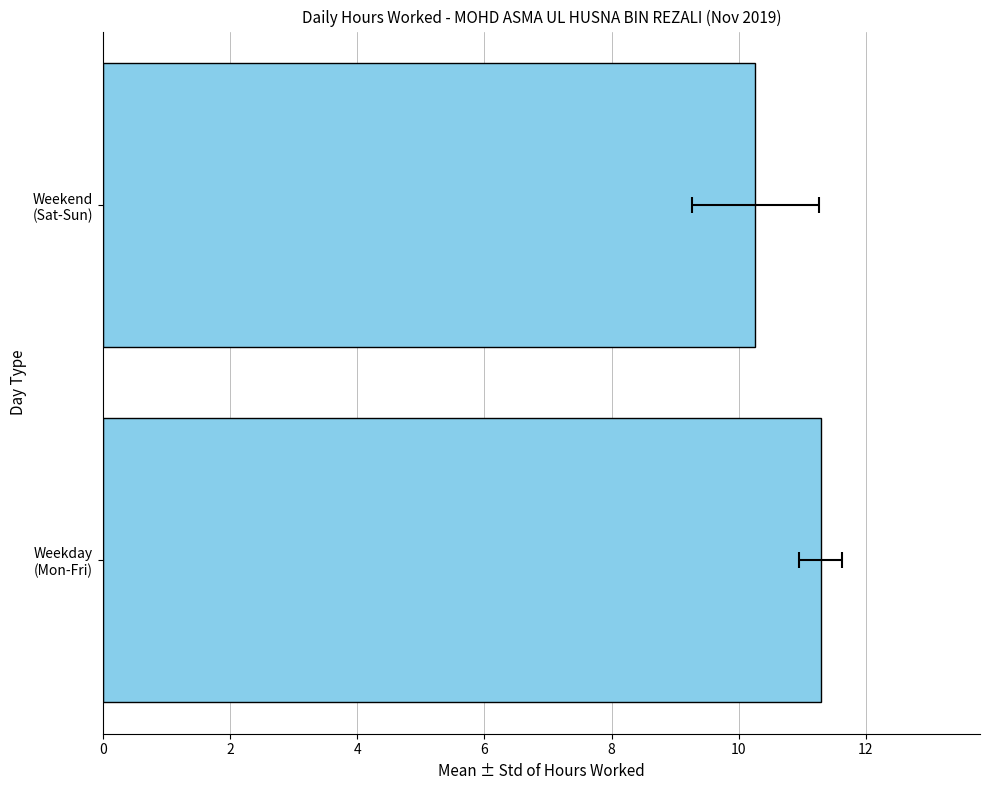

Are the bars horizontal?

Yes